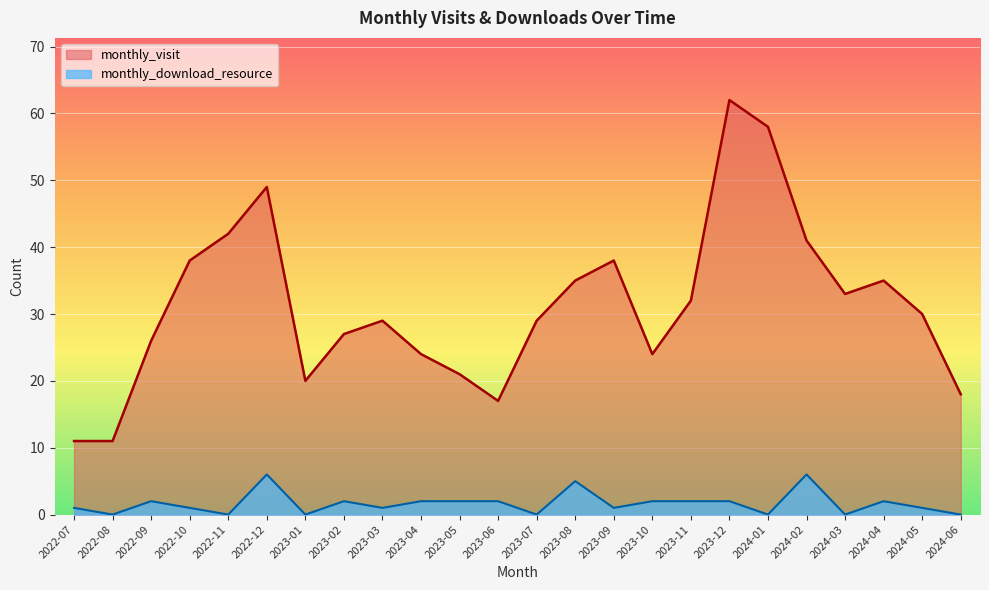

What is the difference between the highest and lowest values at 2022-12?

43